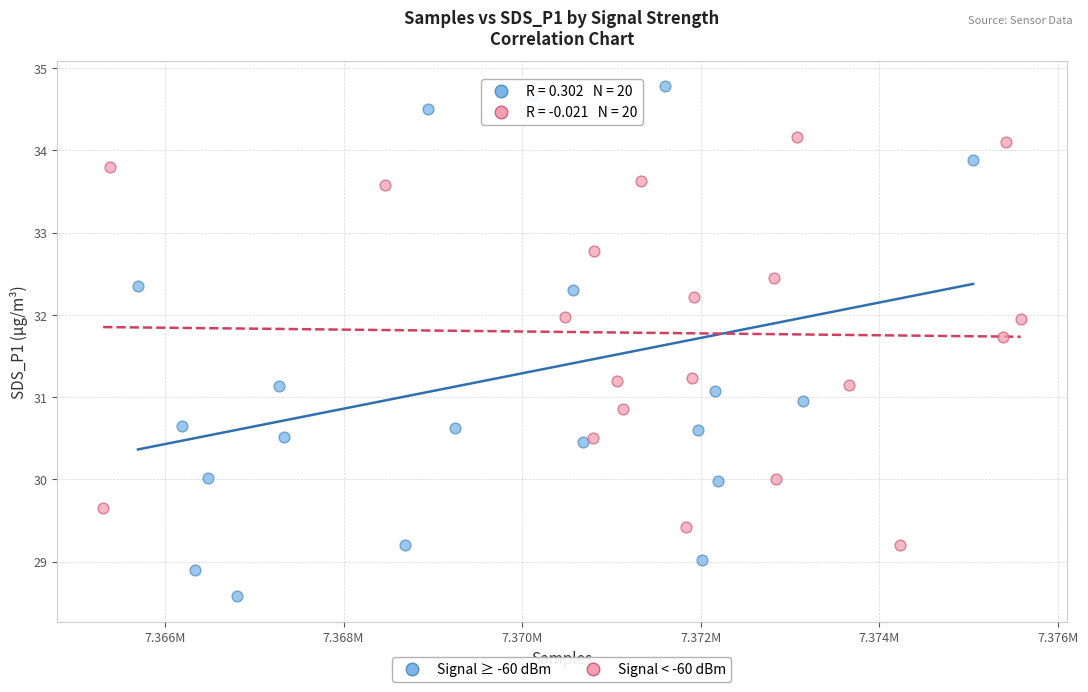

Which series reaches the minimum Y coordinate?

Signal ≥ -60 dBm